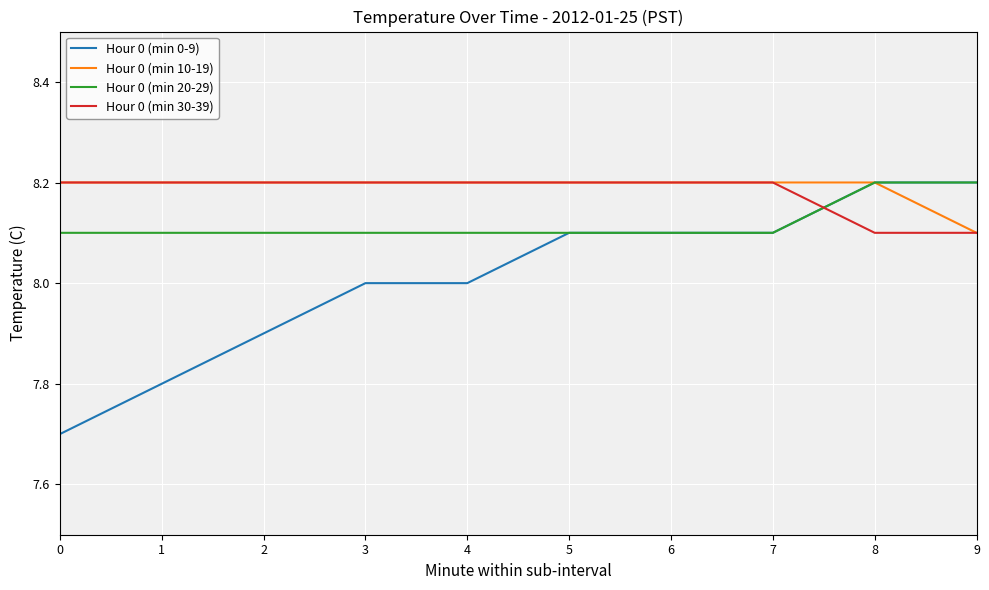

What are all the series names shown in the legend?

Hour 0 (min 0-9), Hour 0 (min 10-19), Hour 0 (min 20-29), Hour 0 (min 30-39)